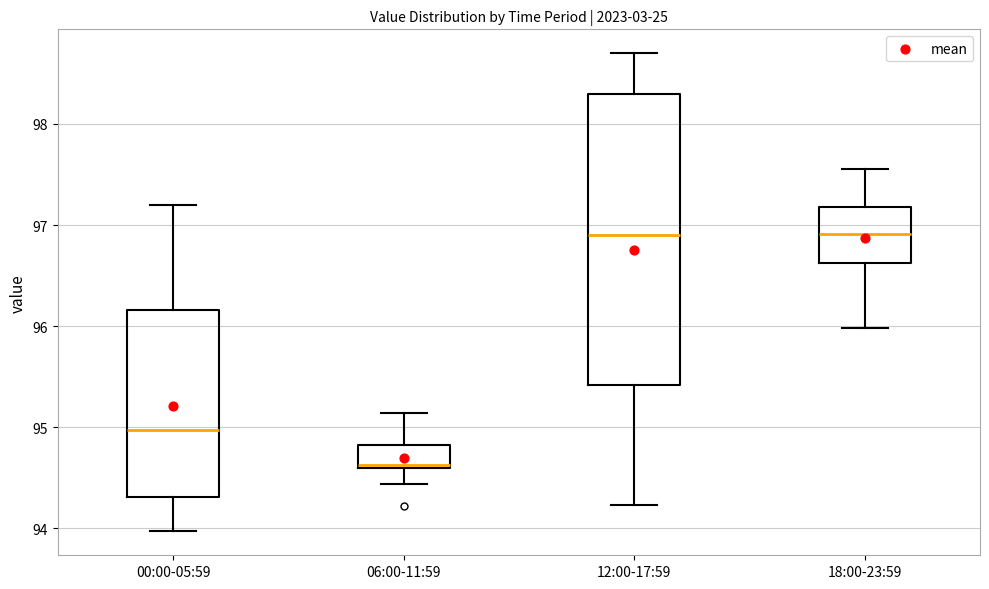

Comparing the boxes themselves (not the whiskers), which one is the tallest?

12:00-17:59